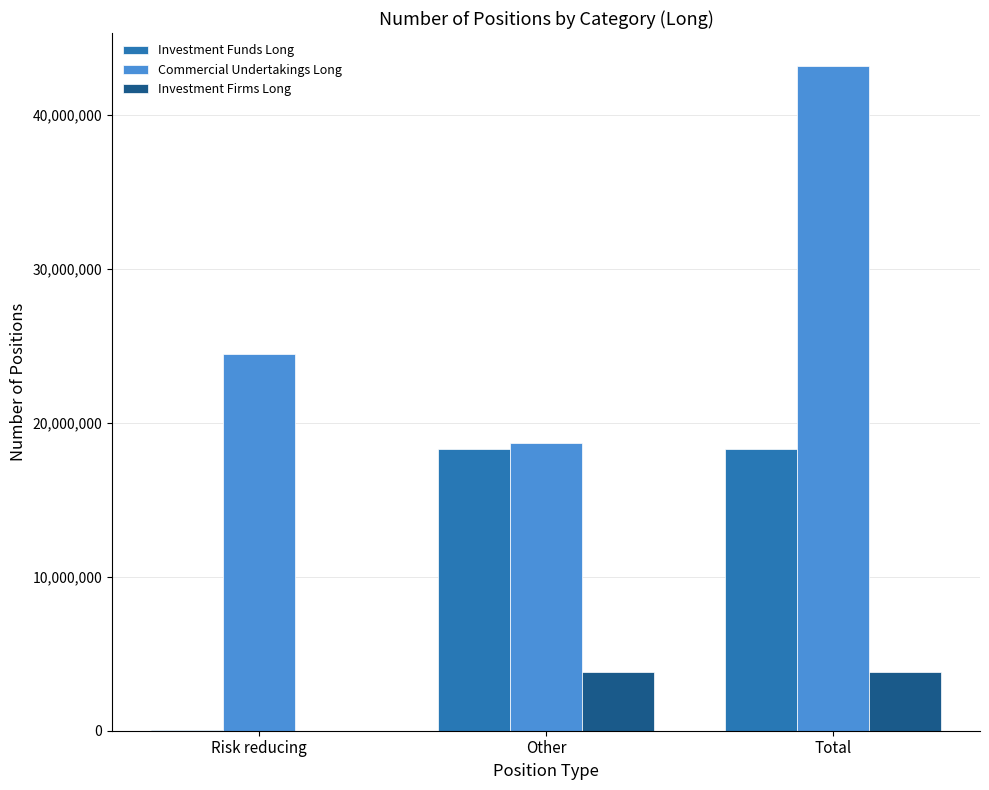

Where is Investment Funds Long nearest to the value 9191297?

Other